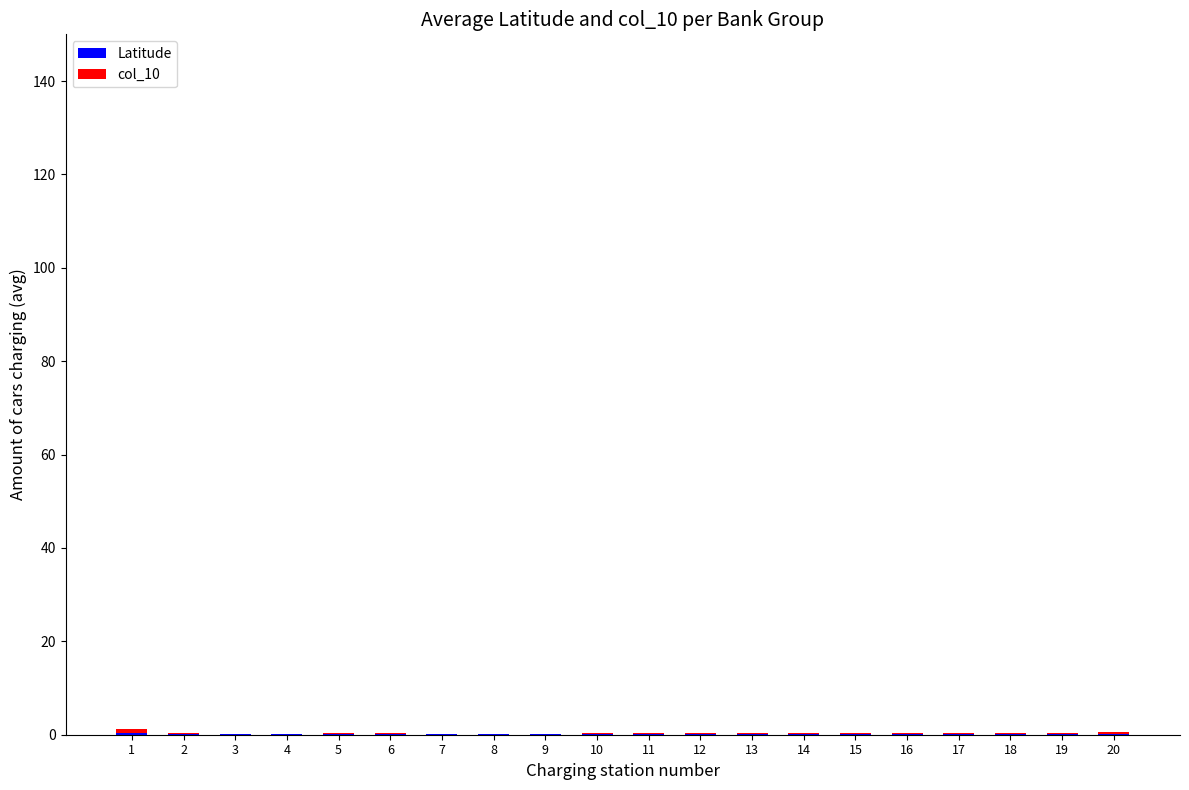

What is the highest value of the Latitude series?

0.5